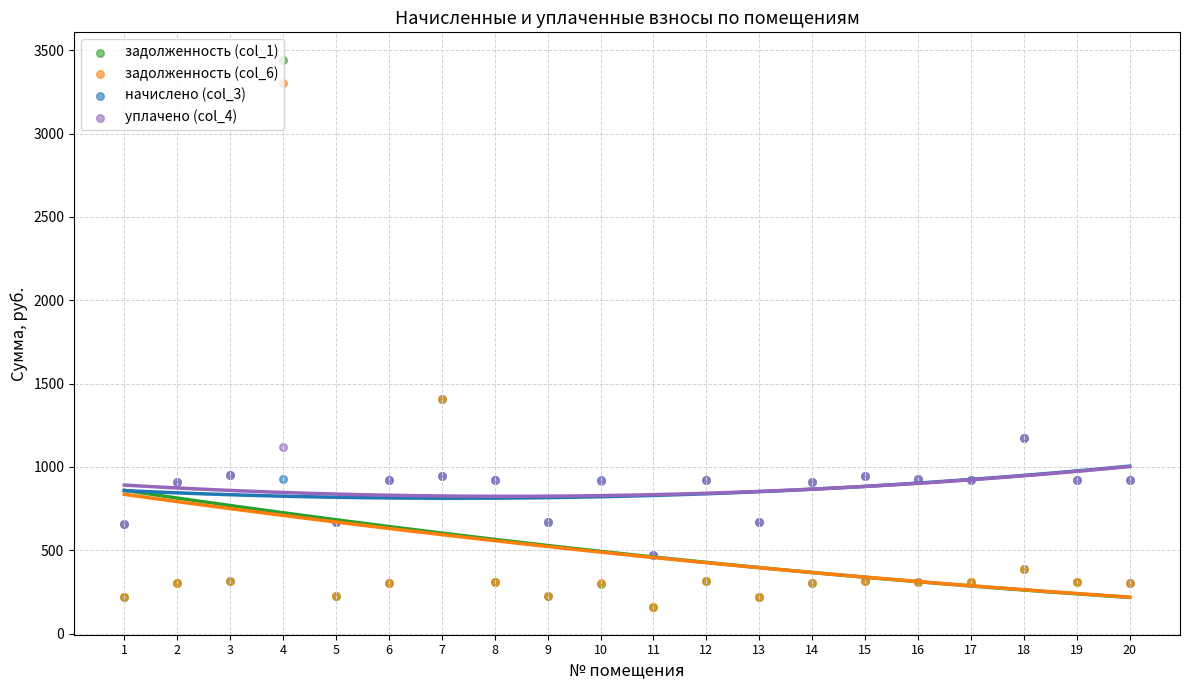

At how many categories does at least one series exceed 1184?

2